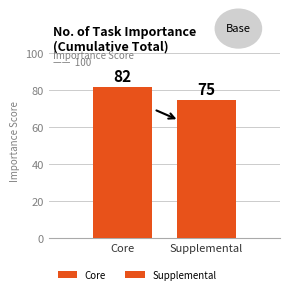

Reading right to left, transcribe all the data shown in this chart.

75	82